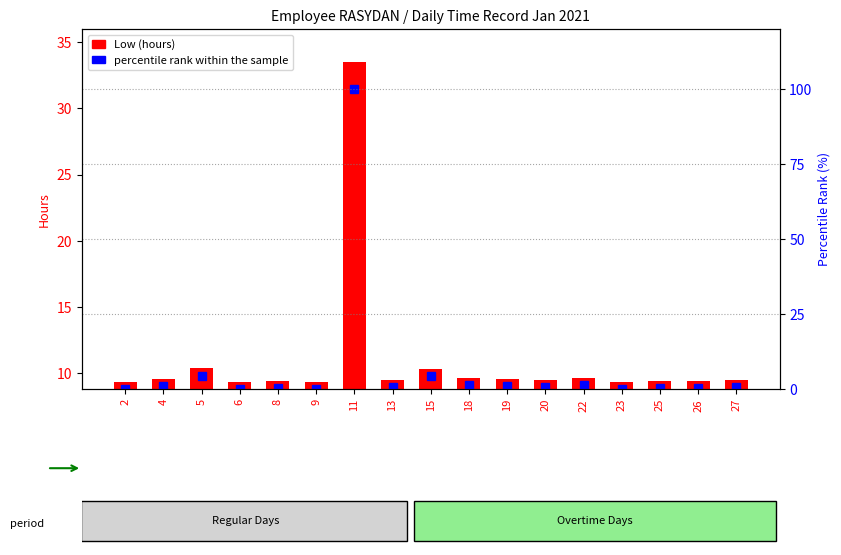

What are all the series names shown in the legend?

Low (hours), percentile rank within the sample